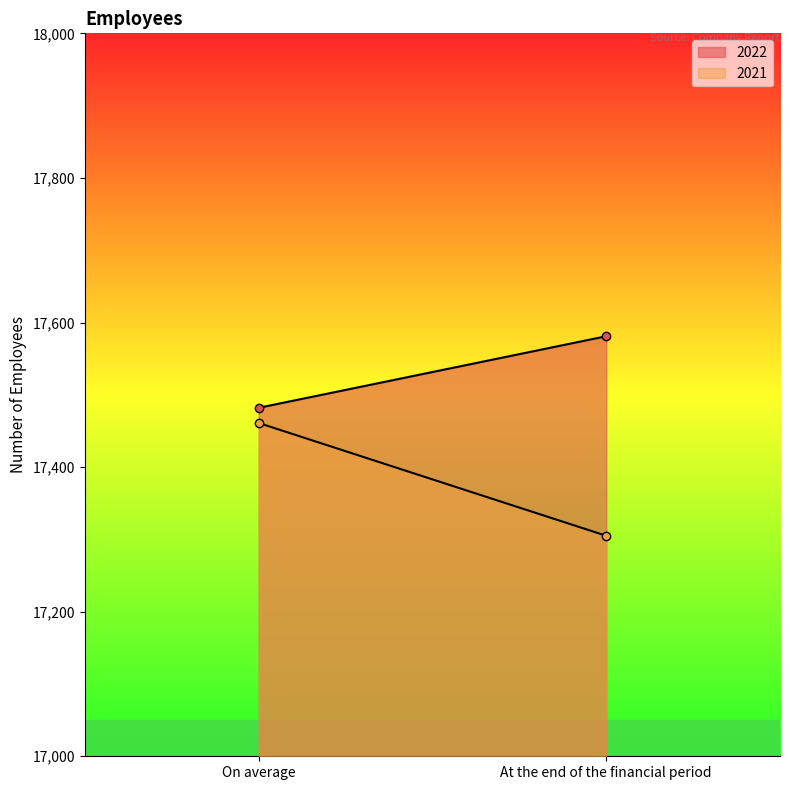

What position from the right is At the end of the financial period?

1